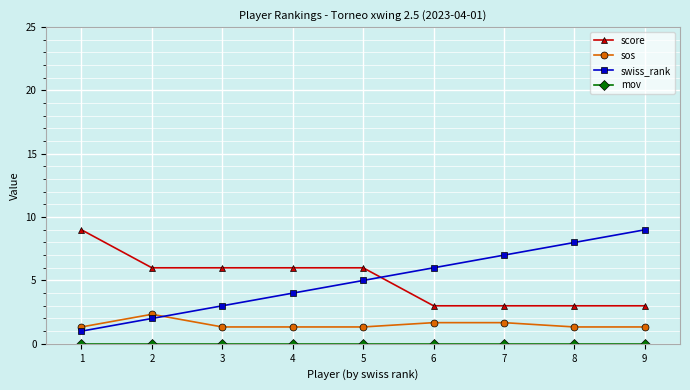

How many times do score and swiss_rank cross each other?

1